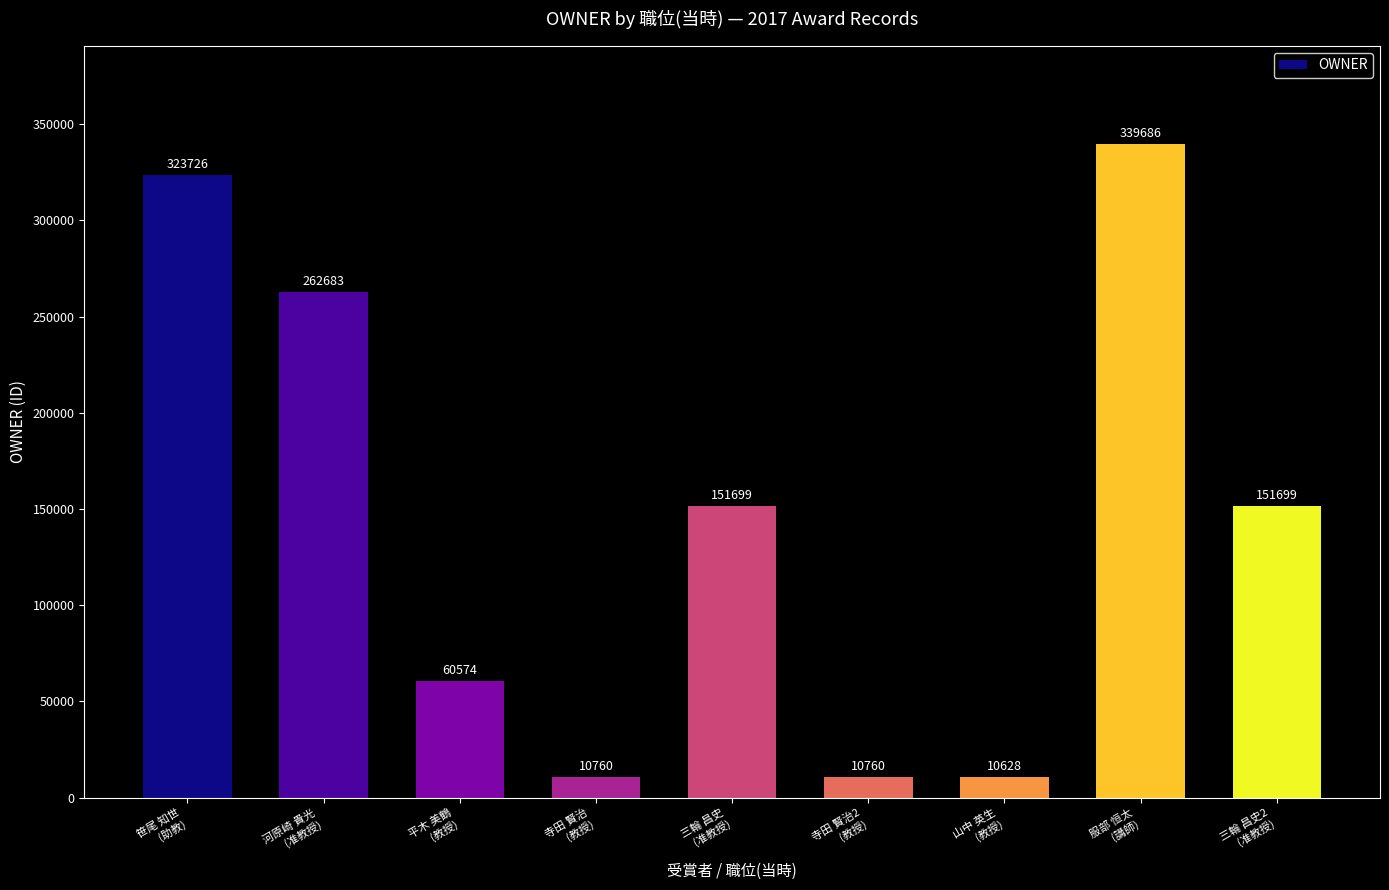

At which category does the chart reach its peak across all series?

服部 恒太
(講師)